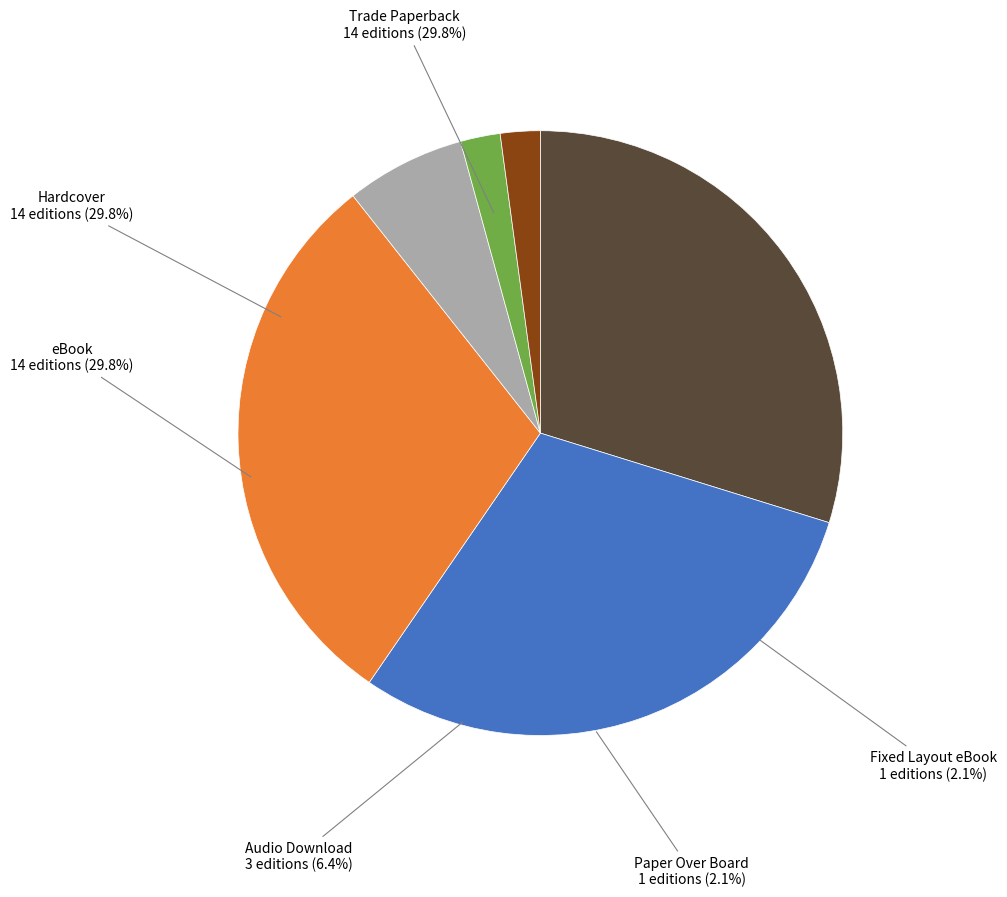

How many slices are in this pie chart?

6